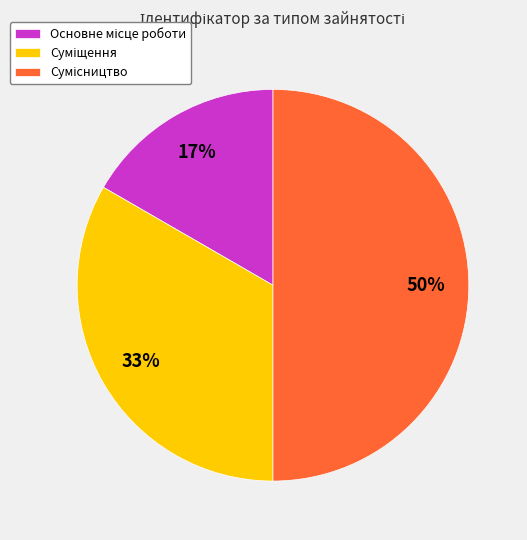

To the nearest percent, what is the difference between the largest and smallest slice percentages?

33%